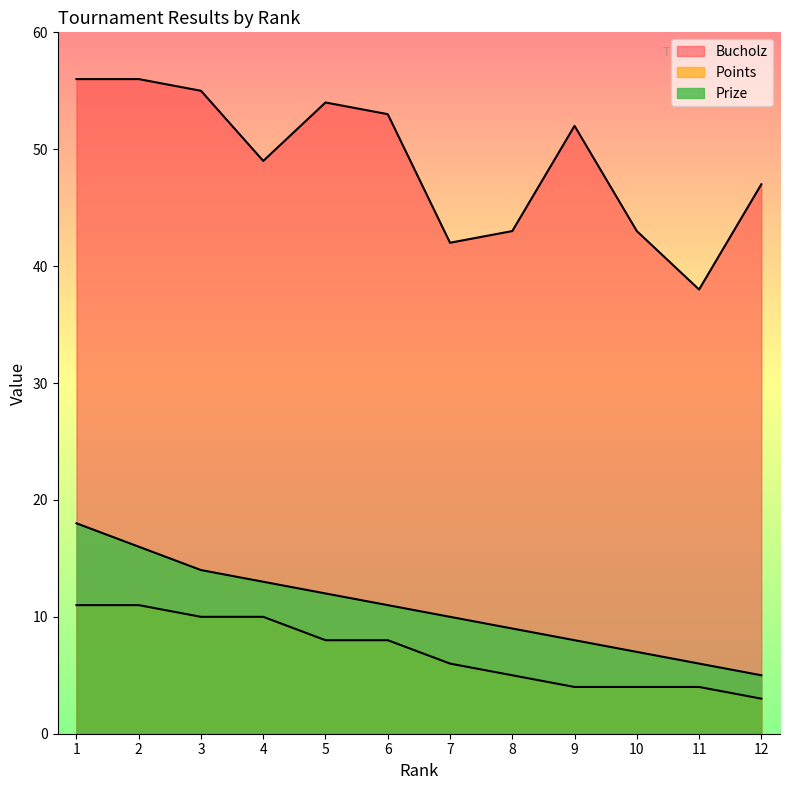

Rank the categories by Prize value from lowest to highest.

12, 11, 10, 9, 8, 7, 6, 5, 4, 3, 2, 1